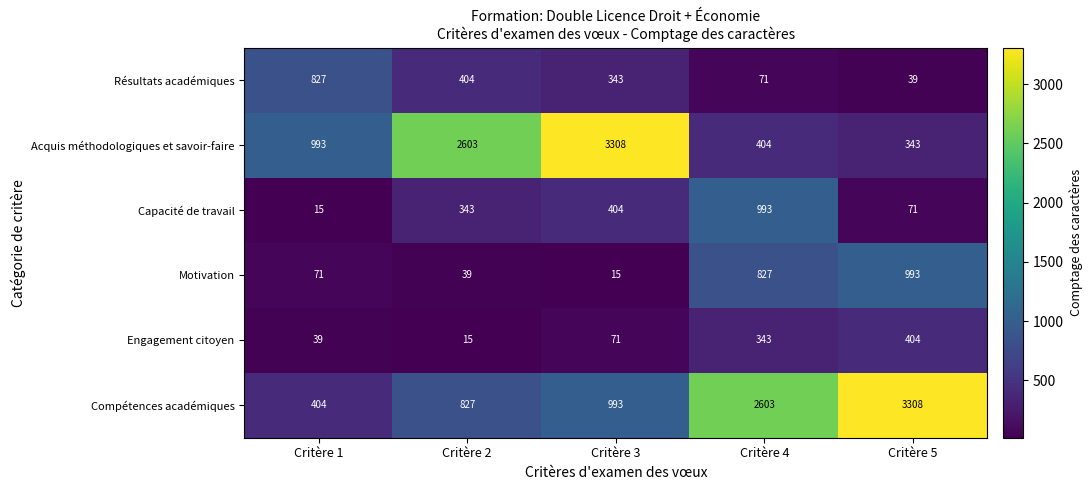

What is the smallest value displayed?

15